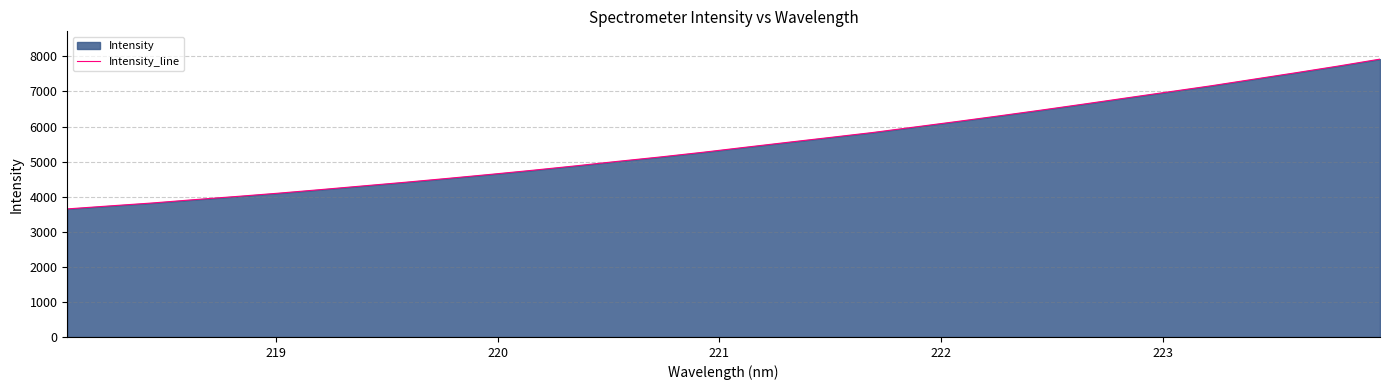

What is the maximum value shown in the chart?

7921.3